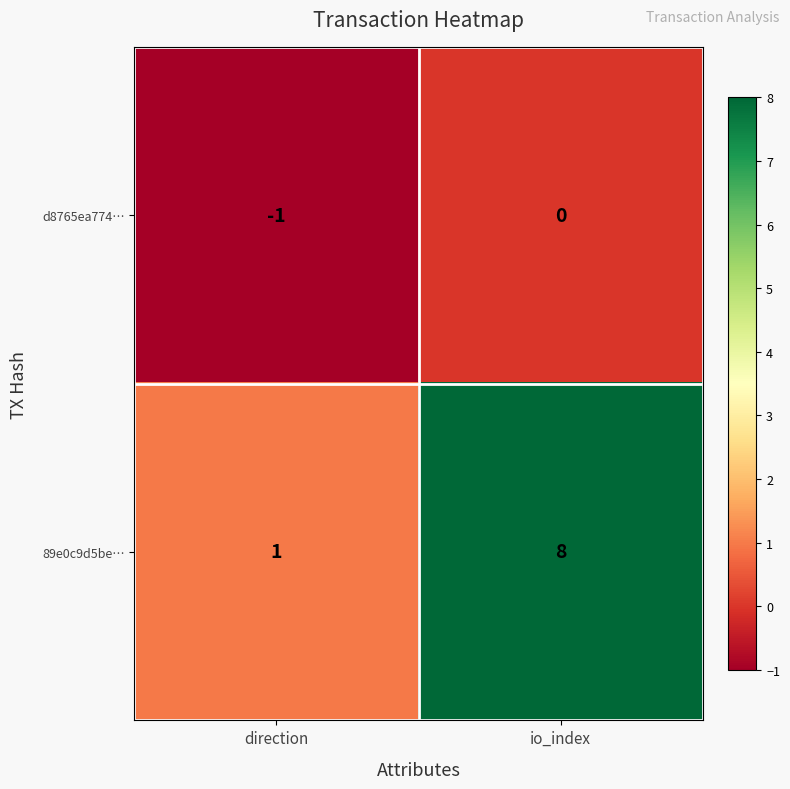

Between direction and io_index, which series saw the biggest shift?

89e0c9d5be…